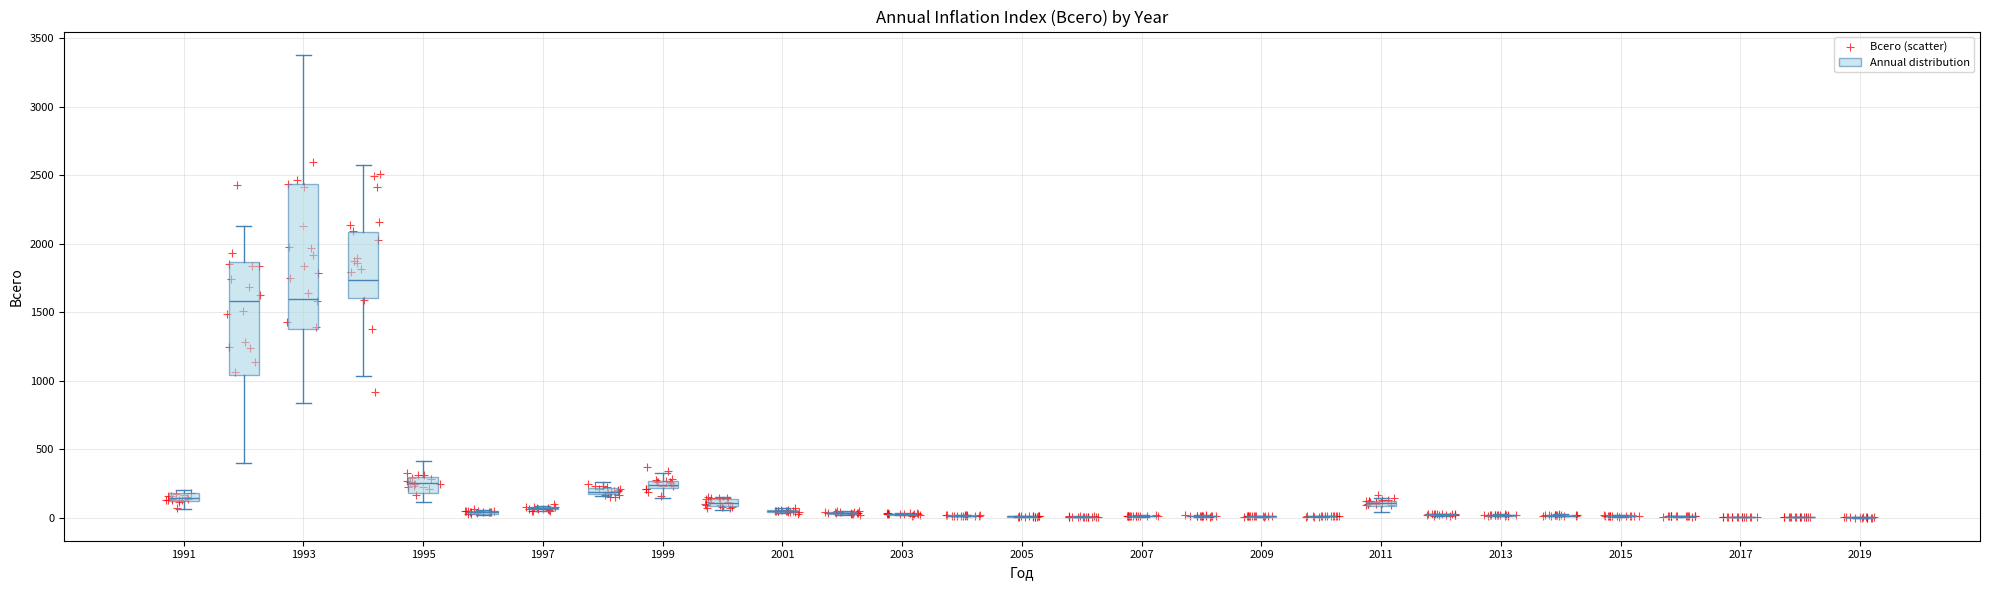

What is the range of X values (max minus min)?

28.5